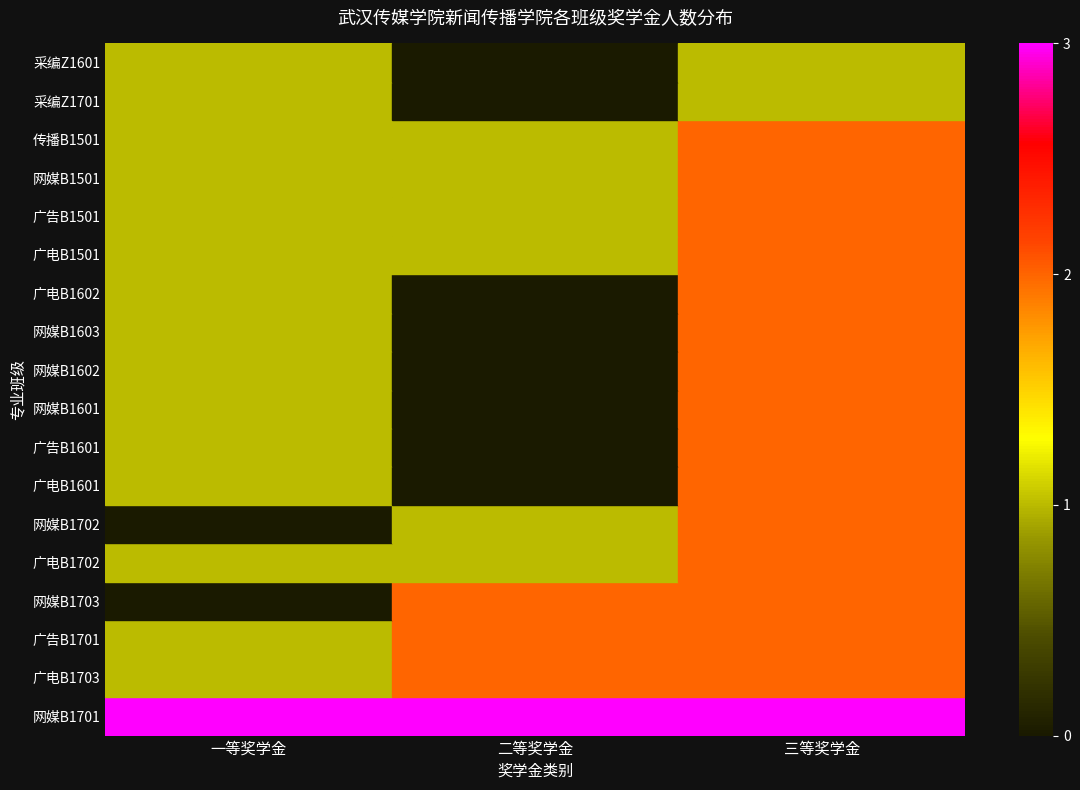

How many data points does each series have?

3